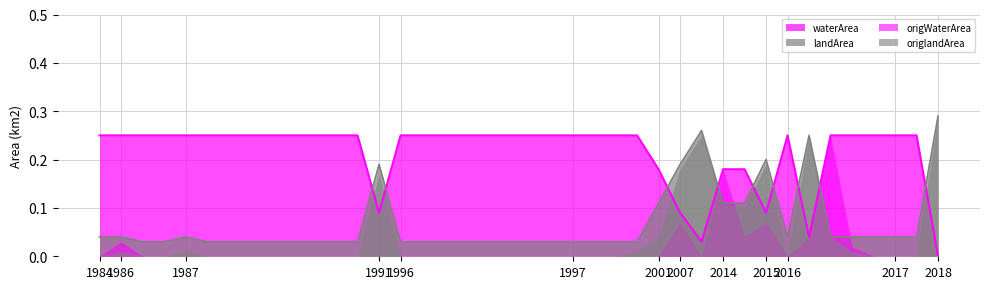

Which category has the highest value across all series?

2018